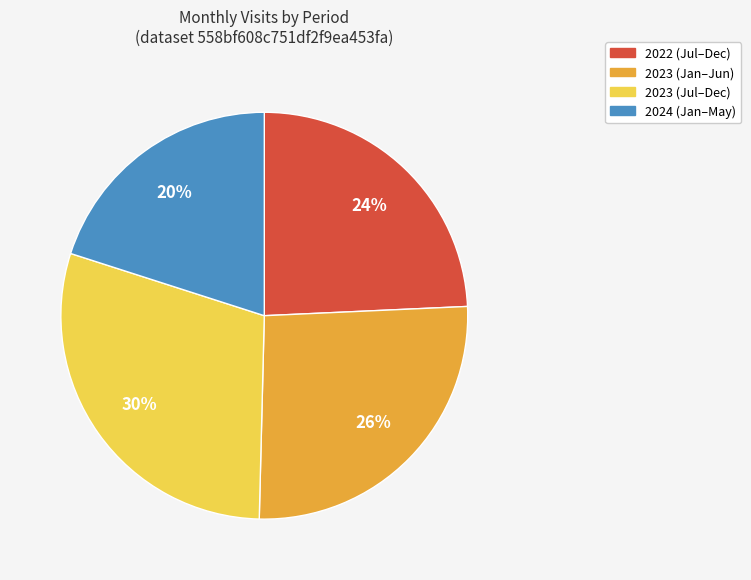

Is there a majority slice in this chart?

No